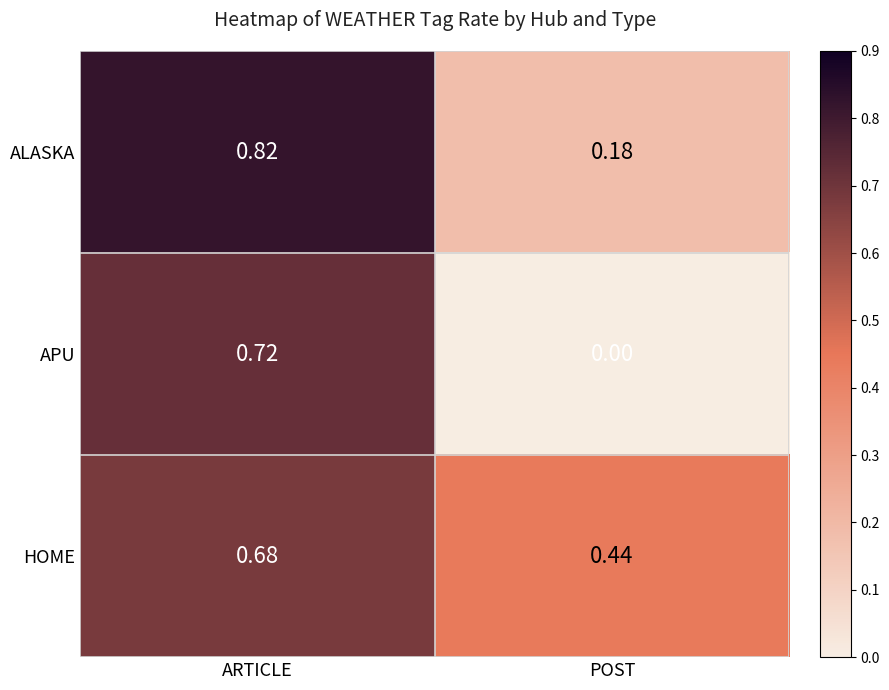

Rank the series at ARTICLE from lowest to highest value.

HOME, APU, ALASKA